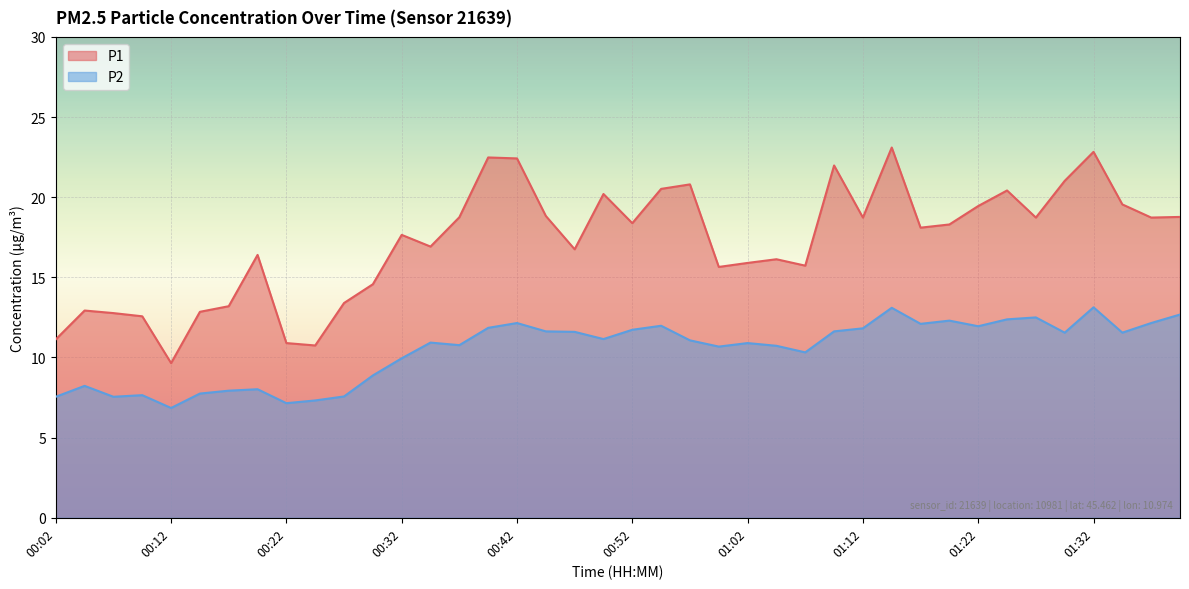

At which label is P1 closest to 16?

01:02